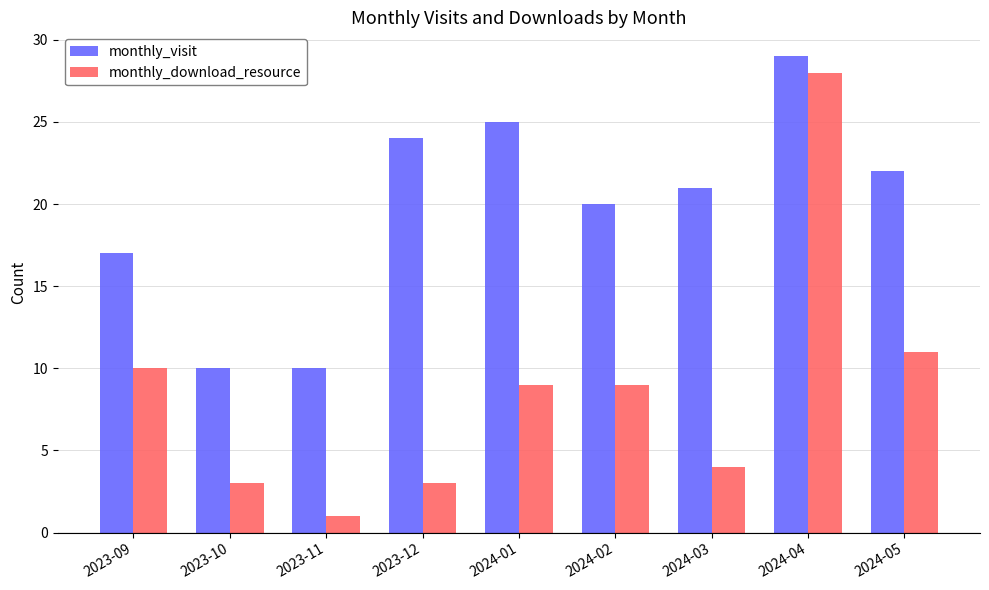

Which series has the largest total across all categories?

monthly_visit